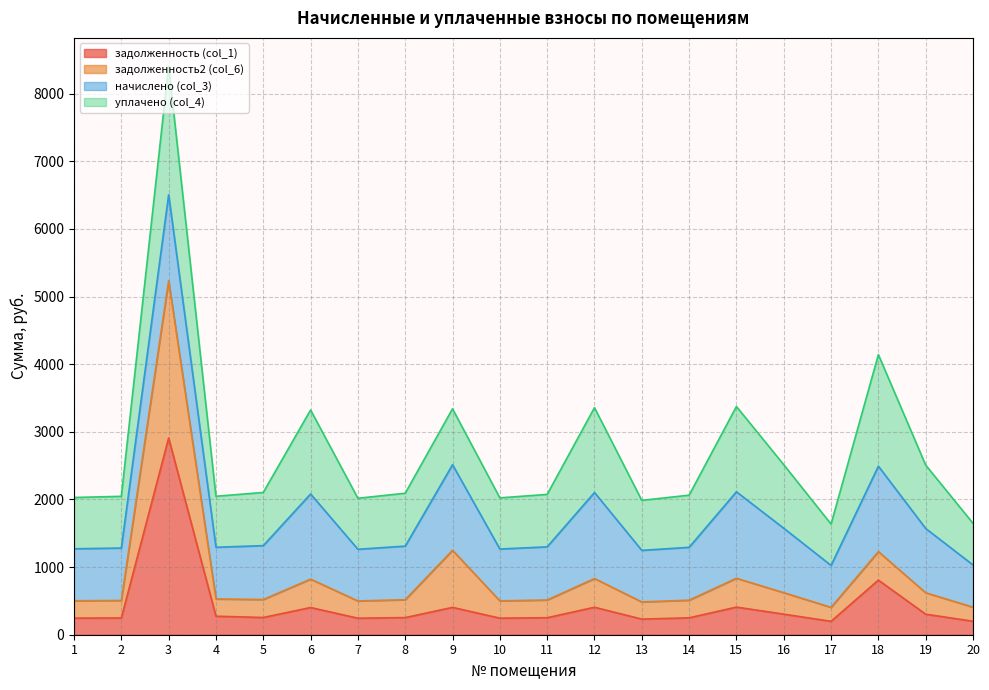

What is the highest value of the задолженность (col_1) series?

2908.1